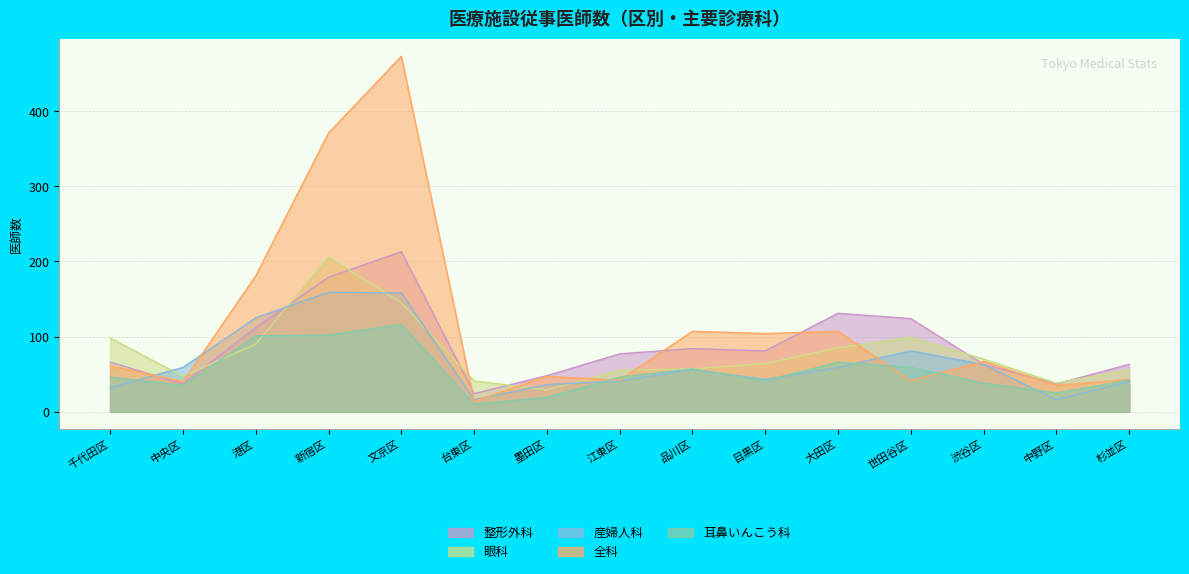

Reading left to right, extract all data points from this chart.

整形外科: 千代田区=66	中央区=37	港区=112	新宿区=179	文京区=213	台東区=24	墨田区=48	江東区=77	品川区=84	目黒区=81	大田区=131	世田谷区=124	渋谷区=63	中野区=37	杉並区=63
眼科: 千代田区=98	中央区=47	港区=90	新宿区=206	文京区=145	台東区=41	墨田区=29	江東区=55	品川区=57	目黒区=64	大田区=85	世田谷区=99	渋谷区=70	中野区=38	杉並区=56
産婦人科: 千代田区=32	中央区=59	港区=125	新宿区=159	文京区=158	台東区=16	墨田区=36	江東区=41	品川区=56	目黒区=43	大田区=59	世田谷区=81	渋谷区=63	中野区=16	杉並区=40
全科: 千代田区=61	中央区=40	港区=181	新宿区=371	文京区=473	台東区=14	墨田区=47	江東区=42	品川区=107	目黒区=104	大田区=107	世田谷区=41	渋谷区=67	中野区=35	杉並区=43
耳鼻いんこう科: 千代田区=46	中央区=35	港区=101	新宿区=102	文京区=116	台東区=10	墨田区=19	江東区=46	品川区=57	目黒区=41	大田区=66	世田谷区=59	渋谷区=38	中野区=25	杉並区=42